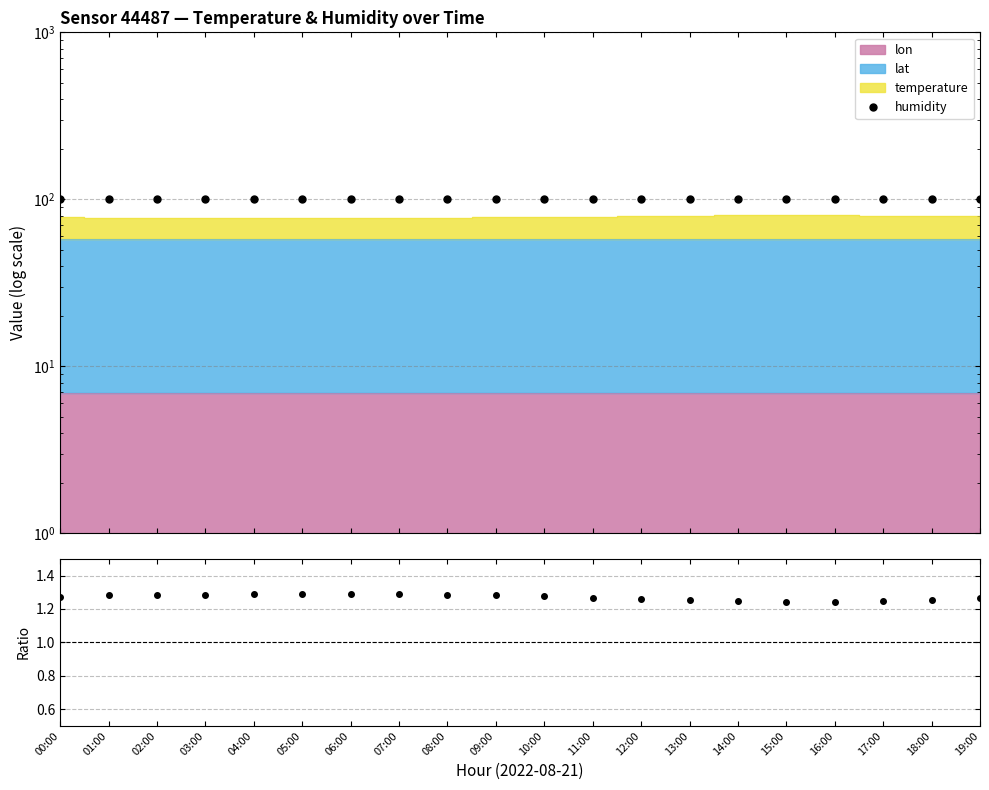

Is the value of humidity at 14:00 greater than the value of humidity/stack at 14:00?

Yes